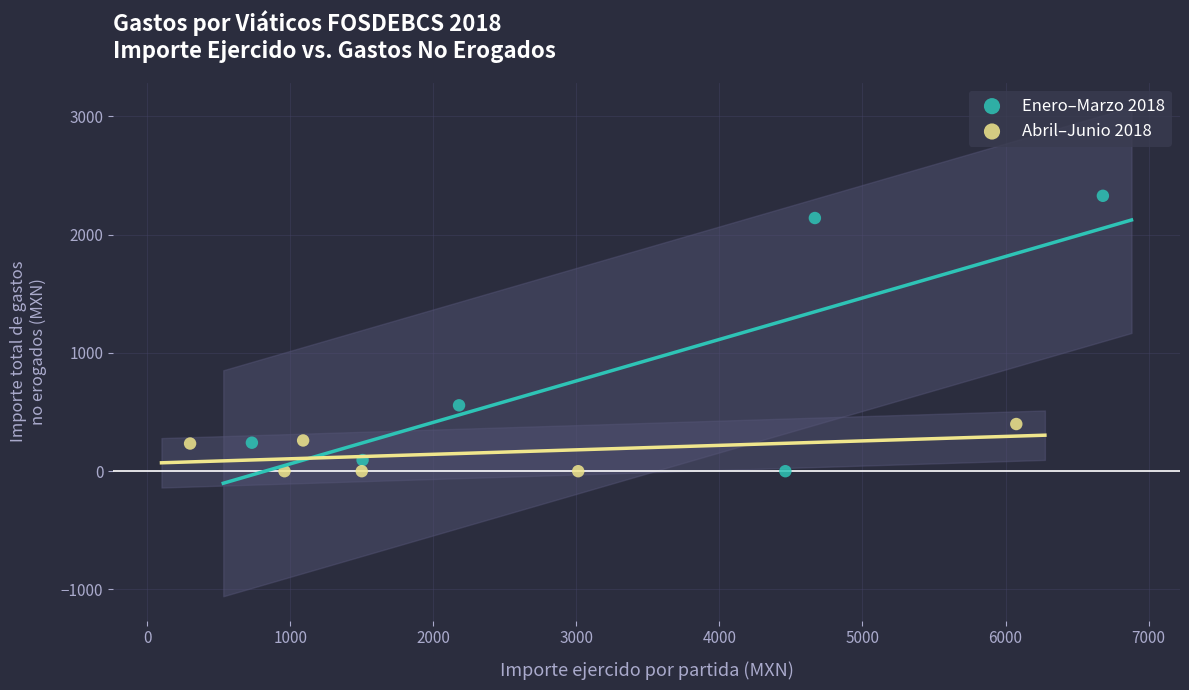

Which series has the widest spread of Y values?

Enero–Marzo 2018